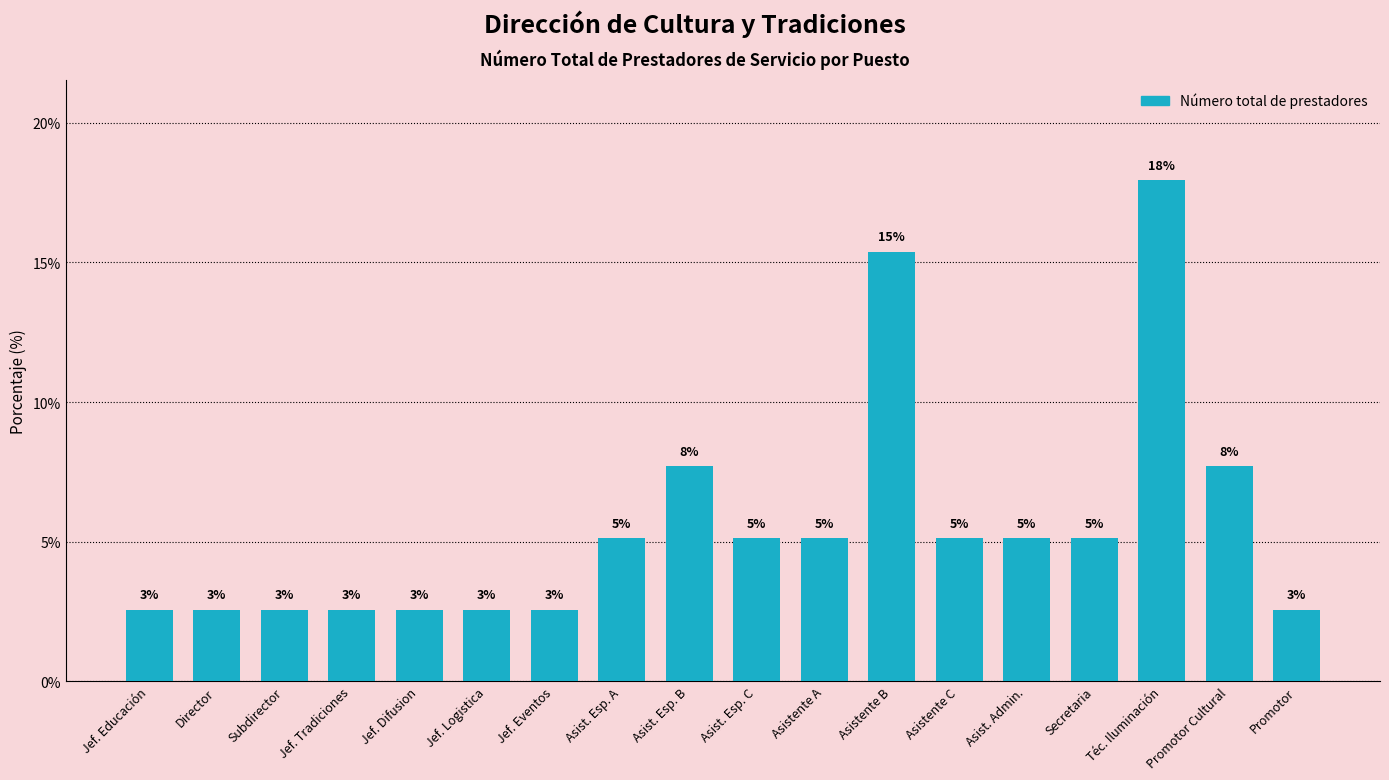

Are the bars horizontal?

No